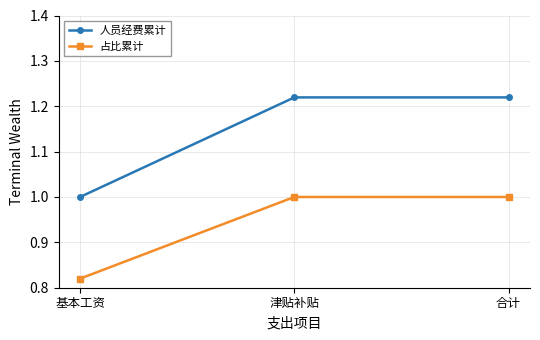

List the series in order of their peak value, lowest first.

占比累计, 人员经费累计